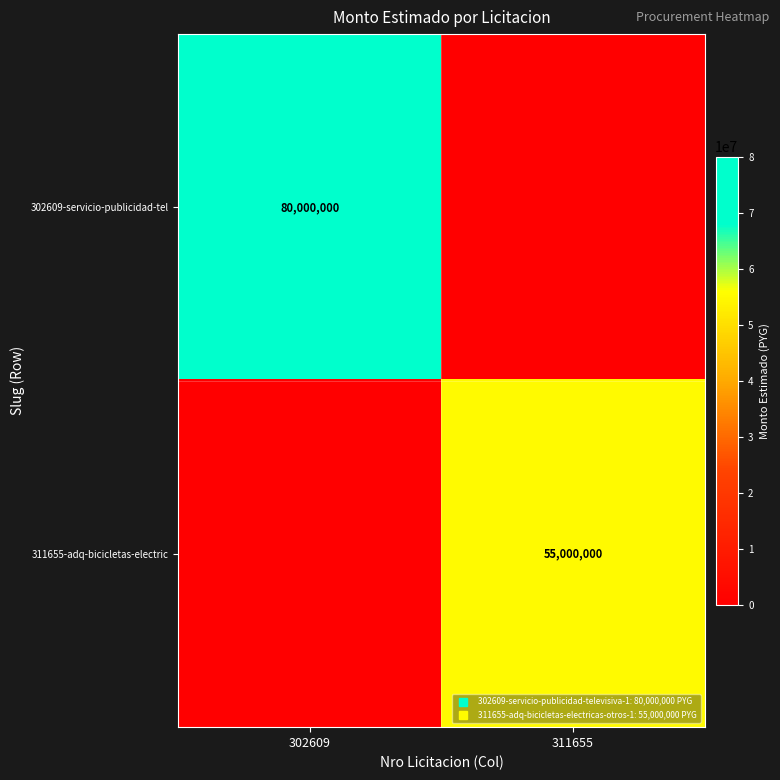

The 311655-adq-bicicletas-electric series shows 25390616 at 302609. True or false?

False